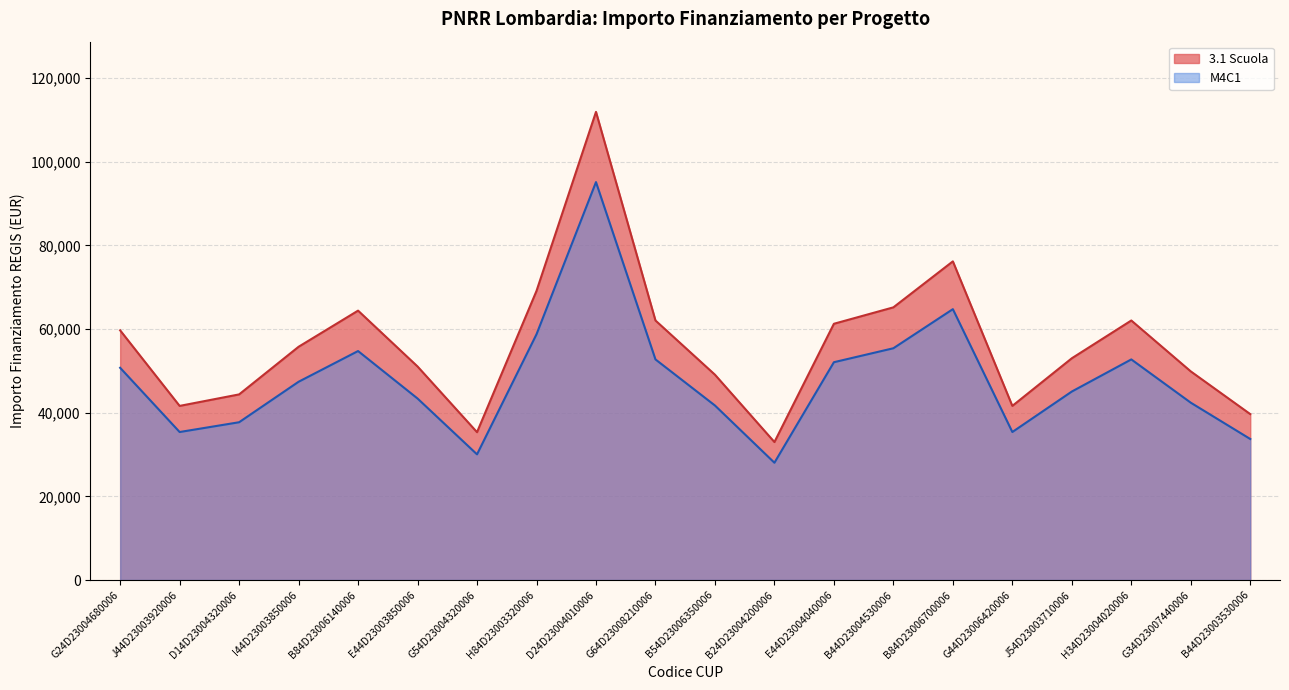

The M4C1 series shows 52023.5 at G44D23006420006. True or false?

False